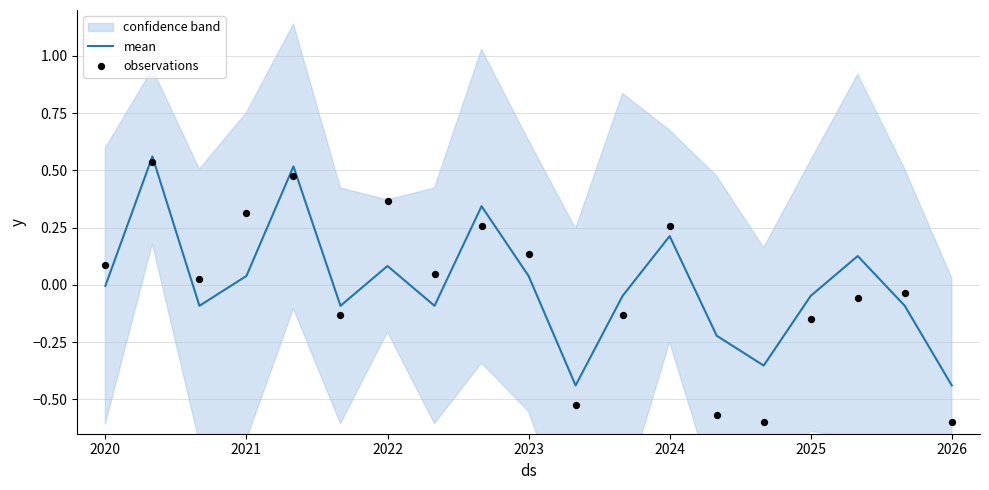

Which series reaches the minimum Y coordinate?

observations